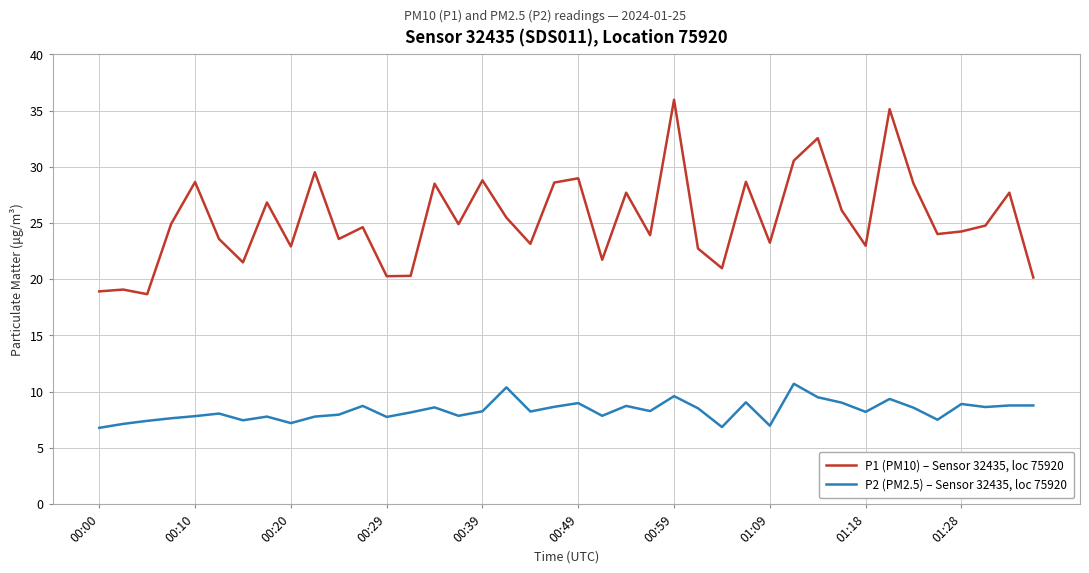

Rank the series by their average value, from highest to lowest.

P1 (PM10) – Sensor 32435, loc 75920, P2 (PM2.5) – Sensor 32435, loc 75920